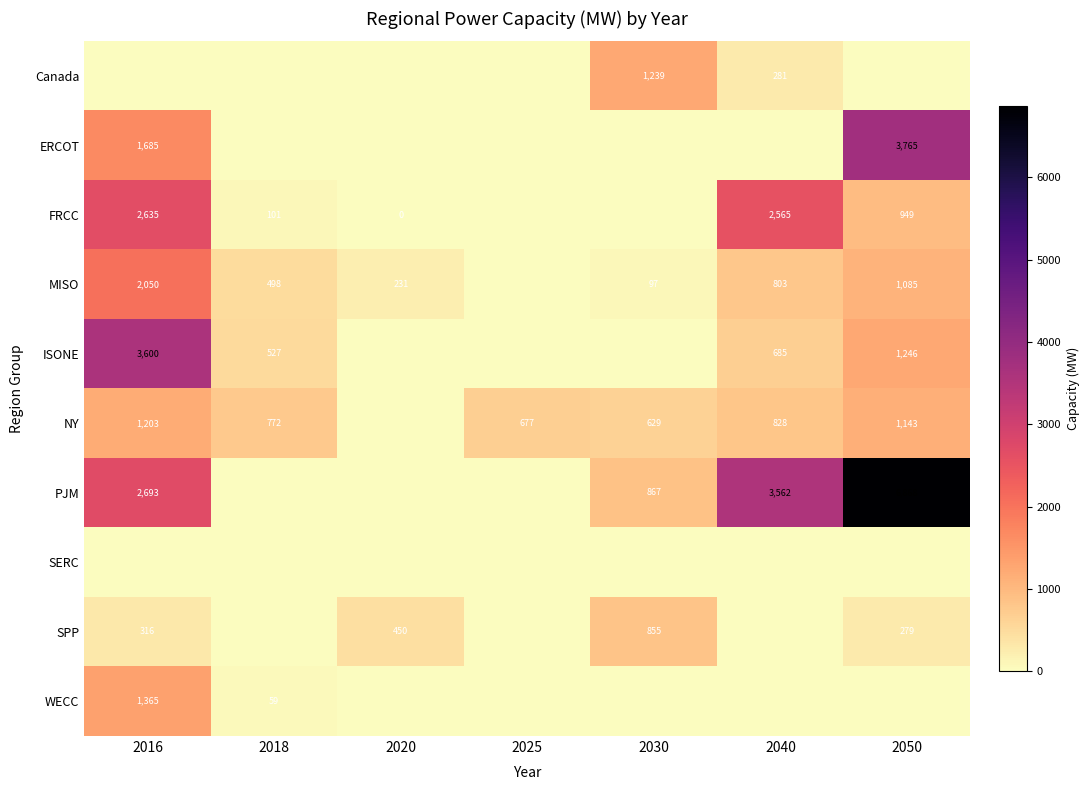

True or false: NY has a value of 167 at 2030.

False